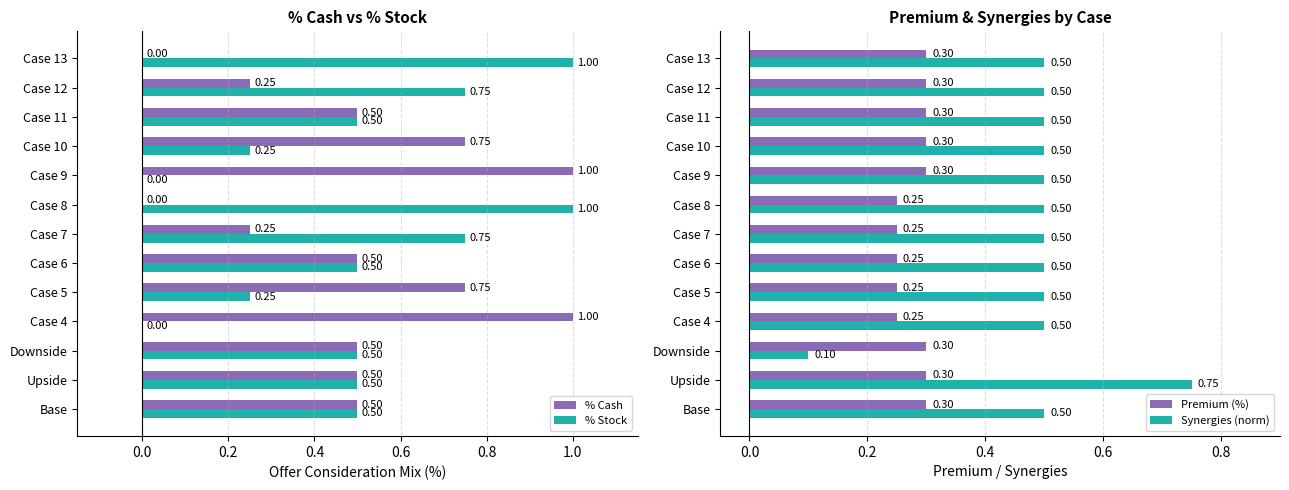

Reading left to right, list all the values displayed in this chart.

% Cash: Base=0.5	Upside=0.5	Downside=0.5	Case 4=1.0	Case 5=0.8	Case 6=0.5	Case 7=0.2	Case 8=0.0	Case 9=1.0	Case 10=0.8	Case 11=0.5	Case 12=0.2	Case 13=0.0
% Stock: Base=0.5	Upside=0.5	Downside=0.5	Case 4=0.0	Case 5=0.2	Case 6=0.5	Case 7=0.8	Case 8=1.0	Case 9=0.0	Case 10=0.2	Case 11=0.5	Case 12=0.8	Case 13=1.0